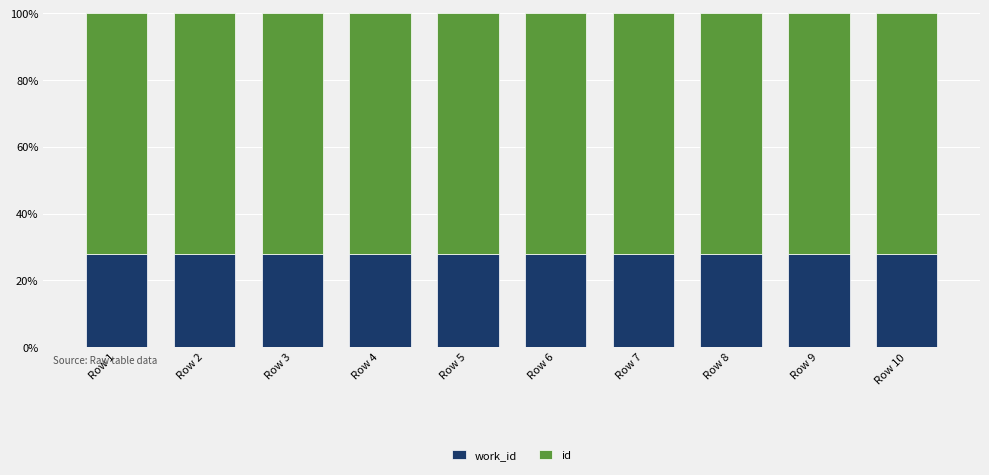

What is the total value across all series at Row 3?

100.0